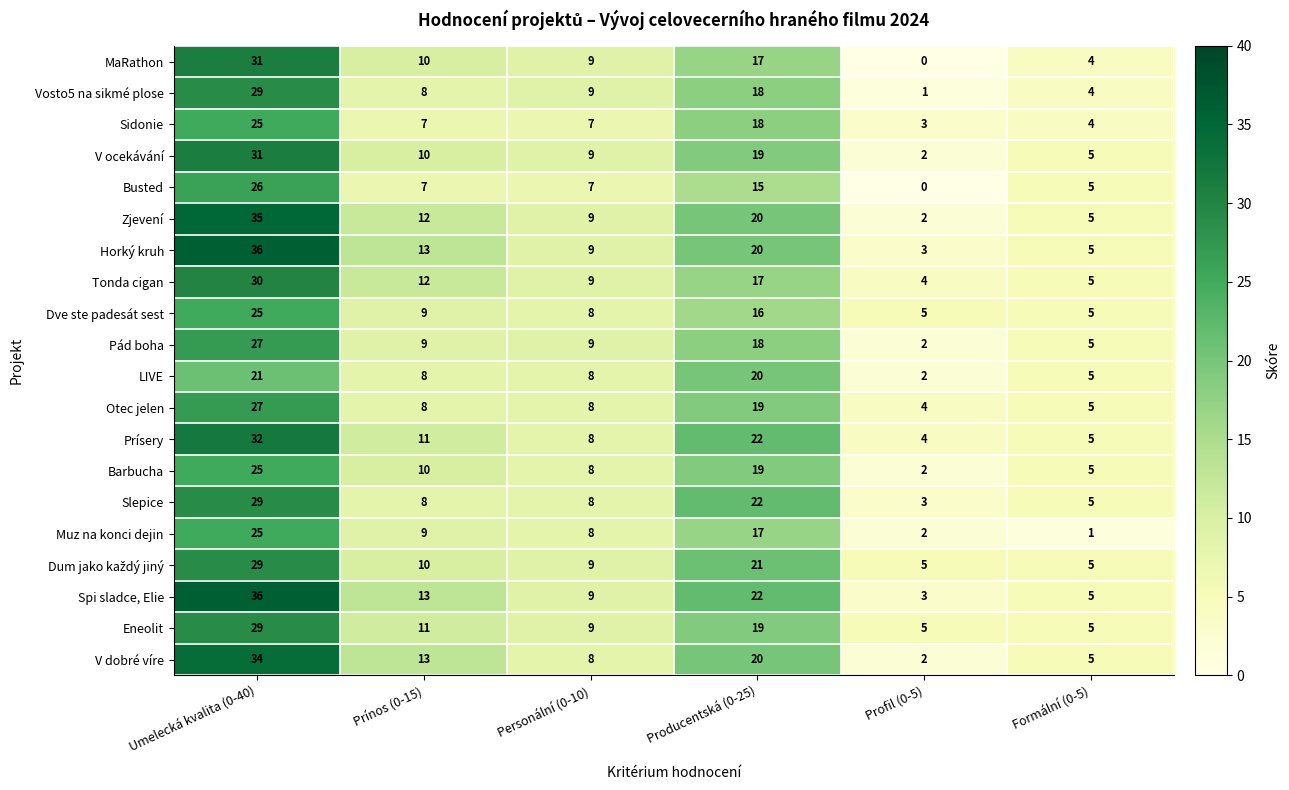

What is the spread (max minus min) of values at Umelecká kvalita (0-40)?

15